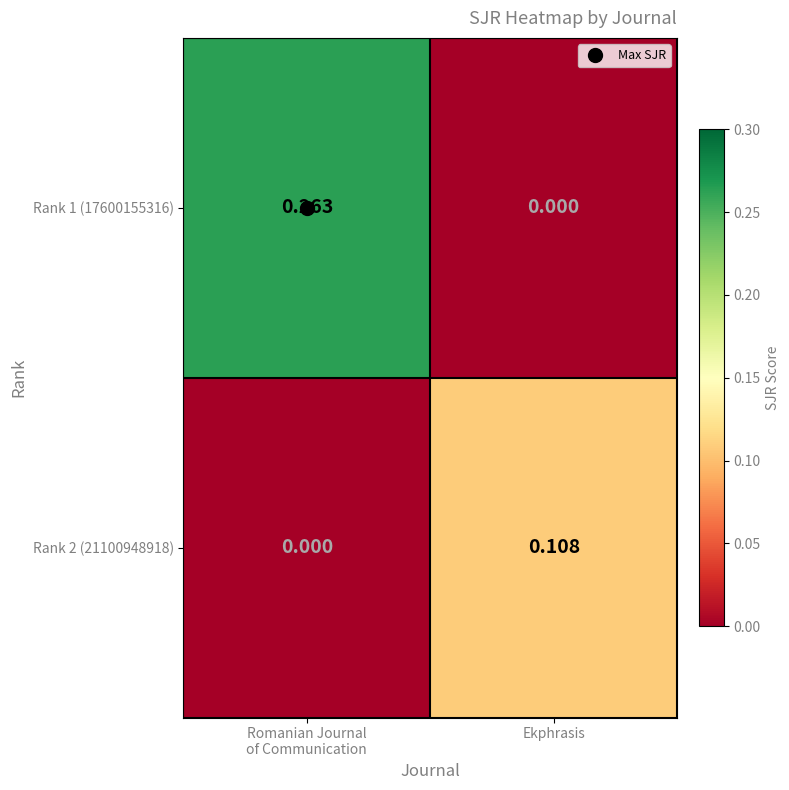

At which label is Rank 1 (17600155316) closest to 0?

Ekphrasis